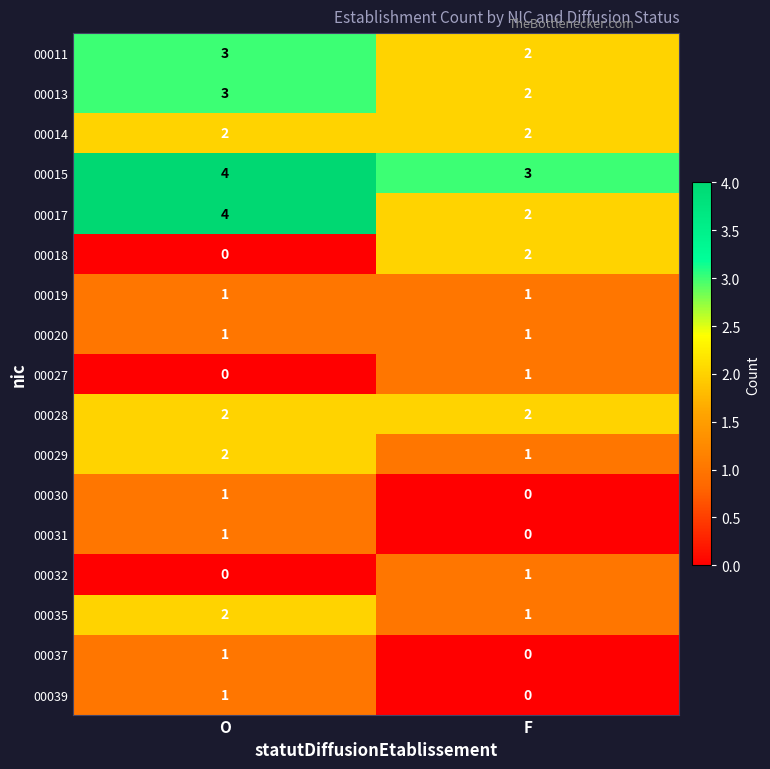

Which category has the highest value in the 00015 series?

O